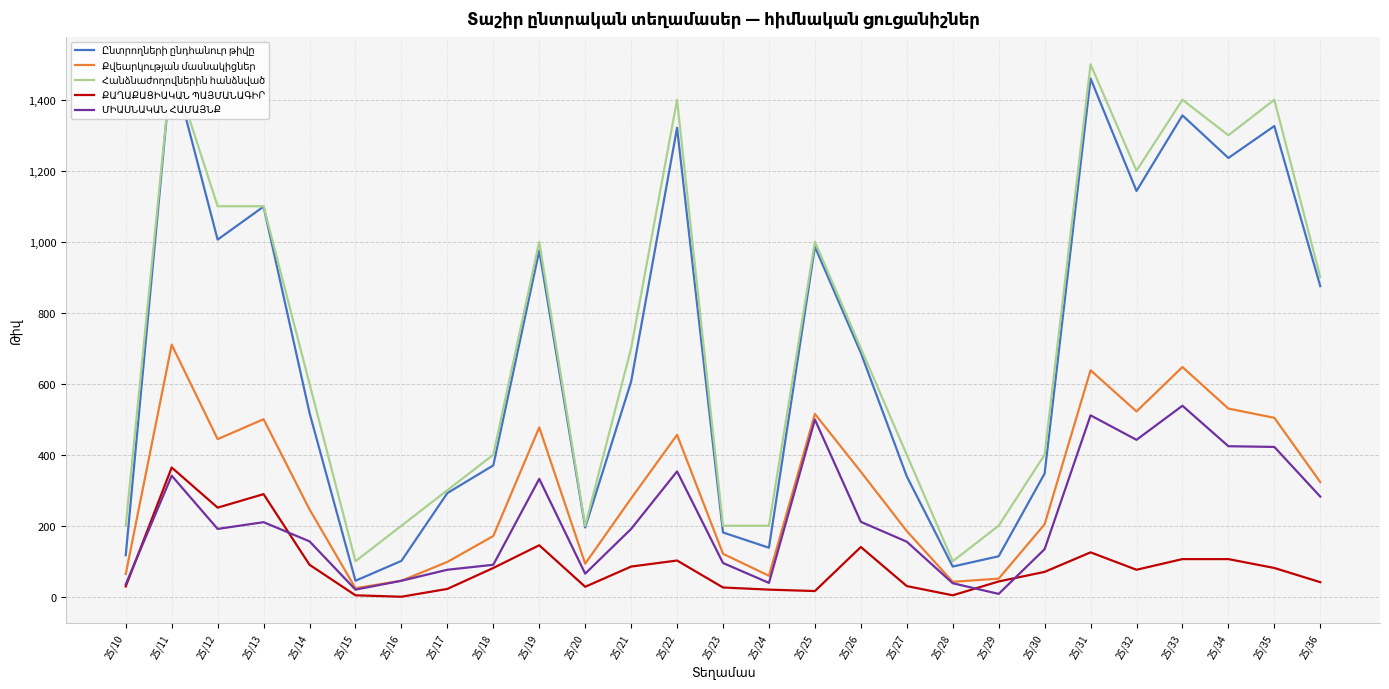

Is it true that ՔԱՂԱՔԱՑԻԱԿԱՆ ՊԱՅՄԱՆԱԳԻՐ equals 81 at 25/18?

True